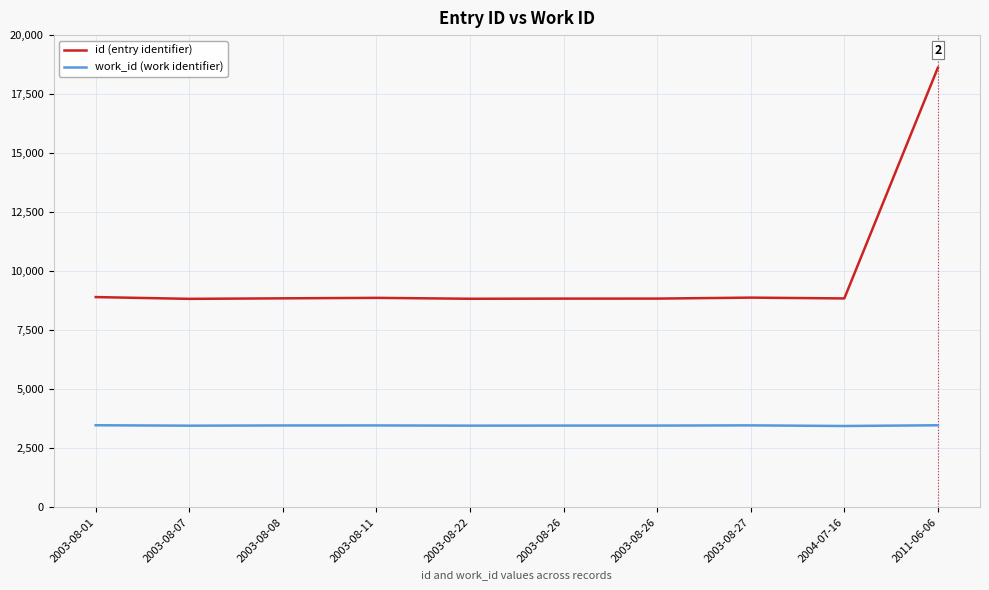

How many lines are shown in the chart?

2